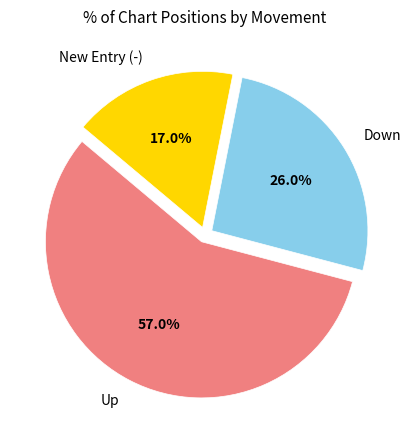

What is the smallest slice in the pie chart?

New Entry (-)